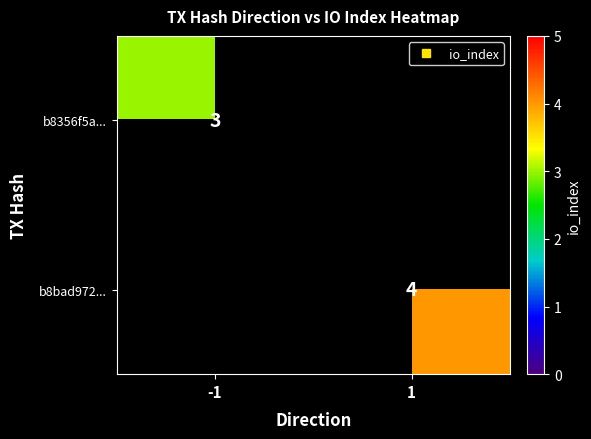

Count the number of categories in the chart.

2